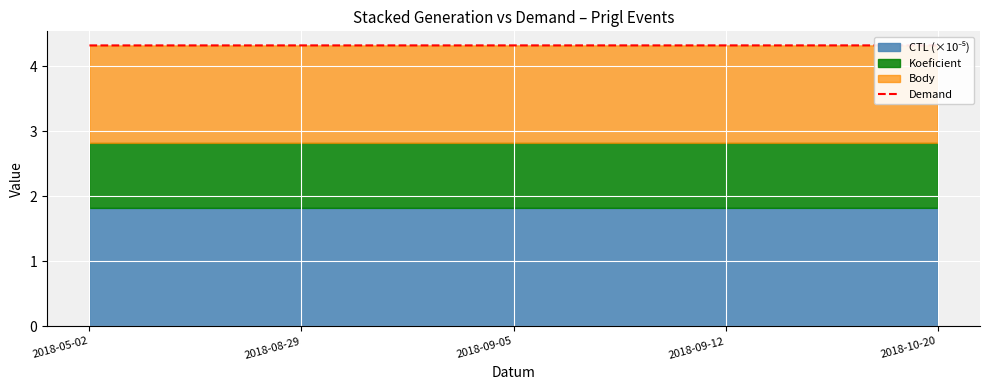

What is the value of the 4th point from the left?

4.3